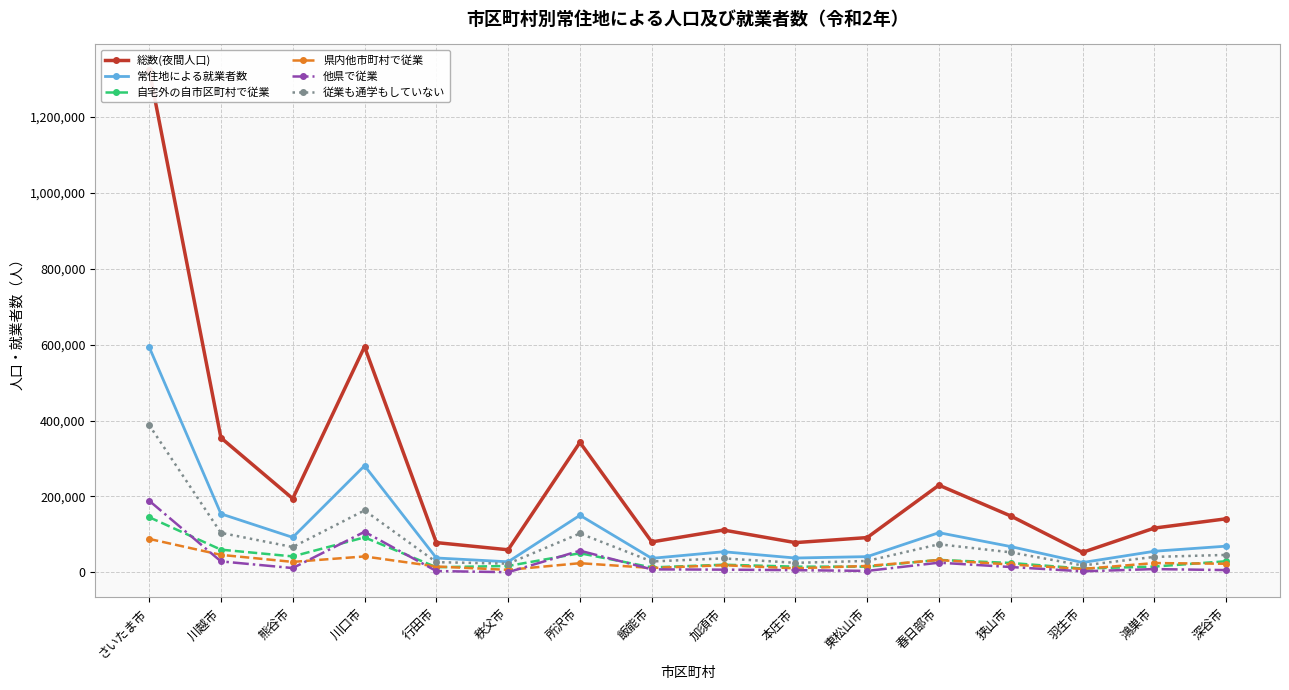

The 県内他市町村で従業 series shows 9236 at 羽生市. True or false?

True